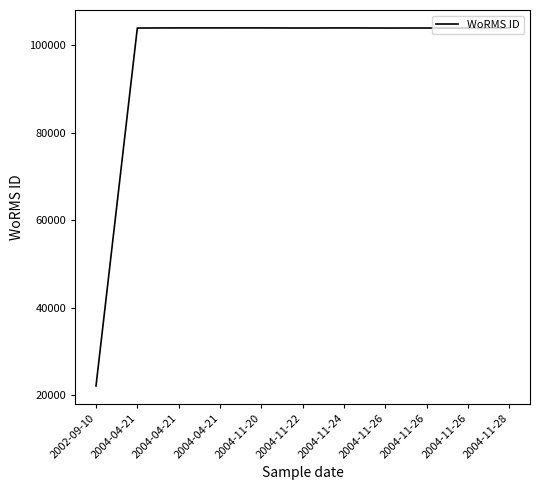

What is the label of the 8th point from the left?

2004-11-26